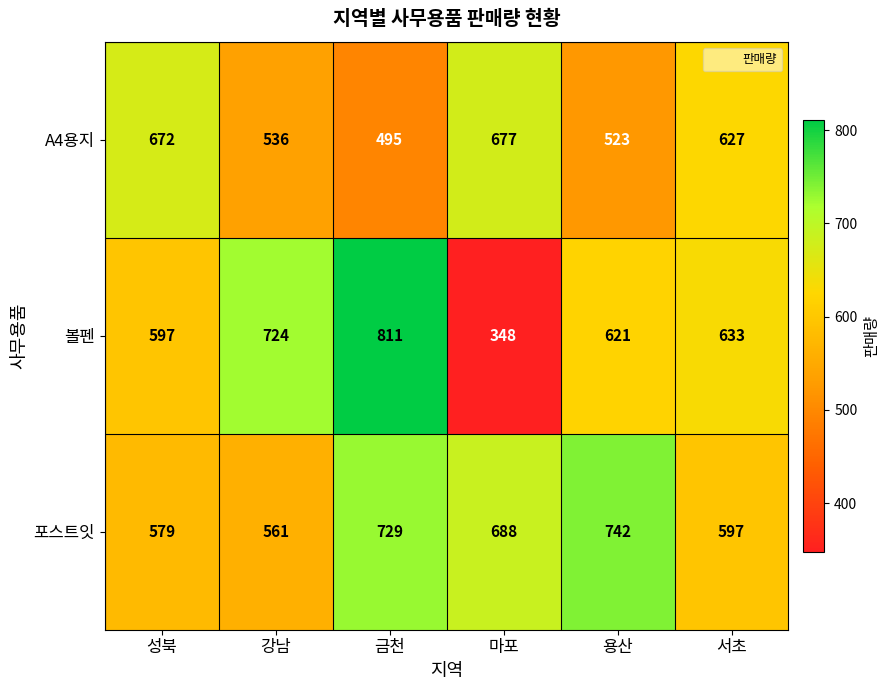

Rank the series by their average value, from lowest to highest.

A4용지, 볼펜, 포스트잇